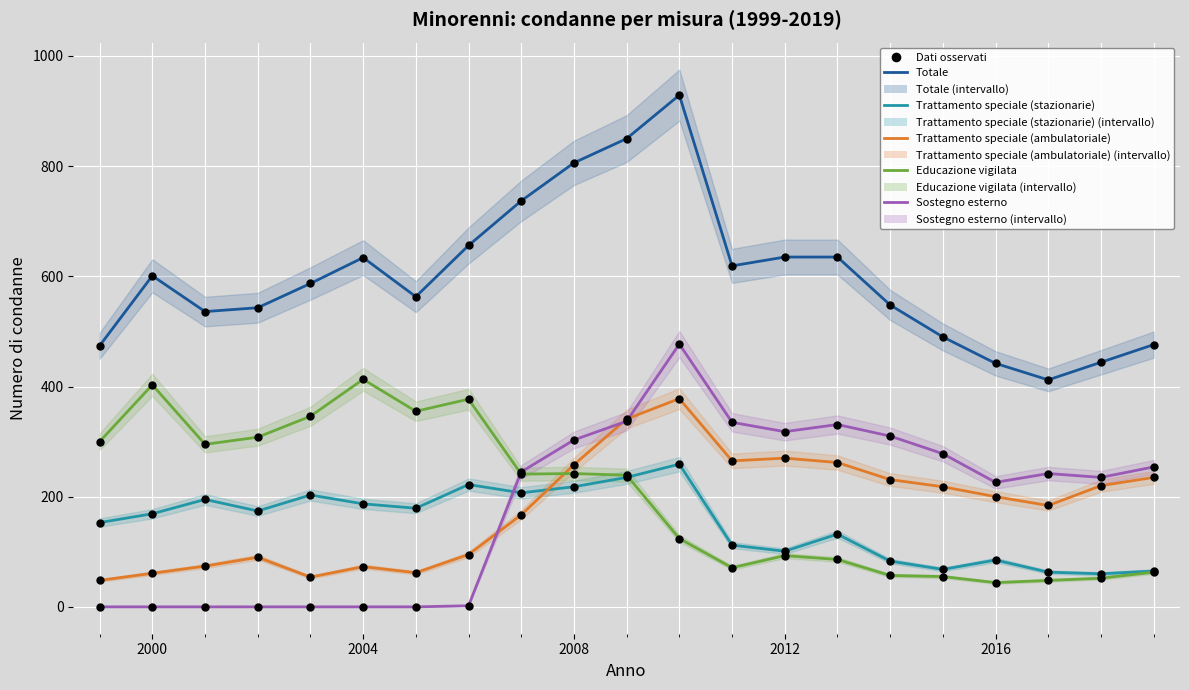

What is the total value across all series at 2008?

1827